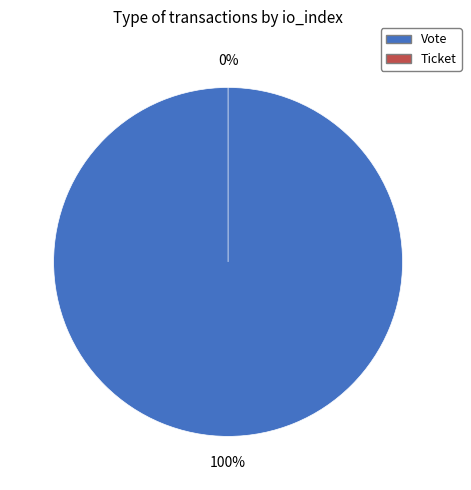

To the nearest percent, what is the difference between the Vote and Ticket slice percentages?

100%